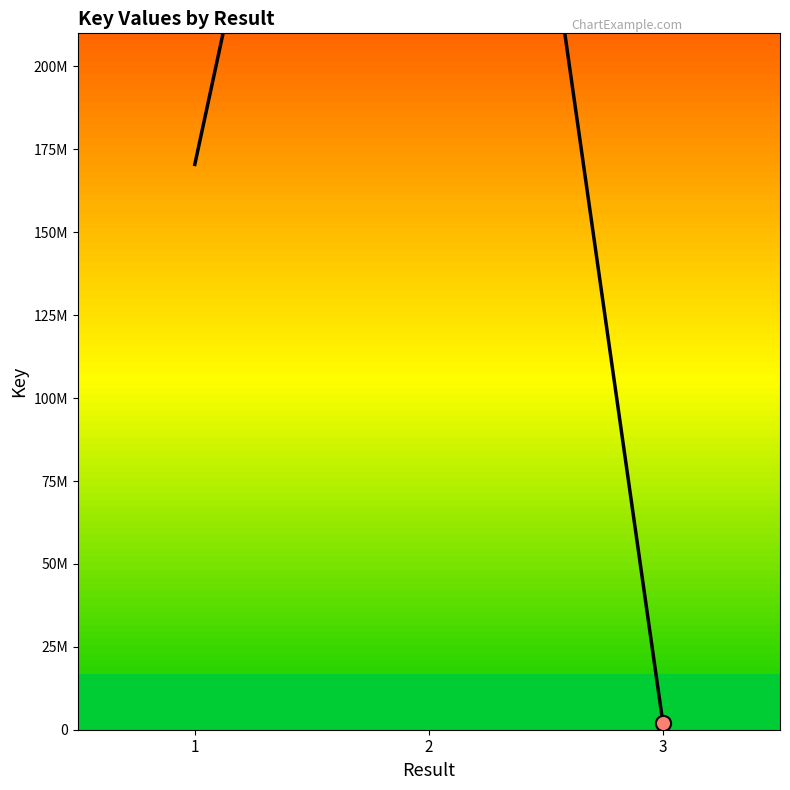

Which has a higher value, 3 or 2?

2